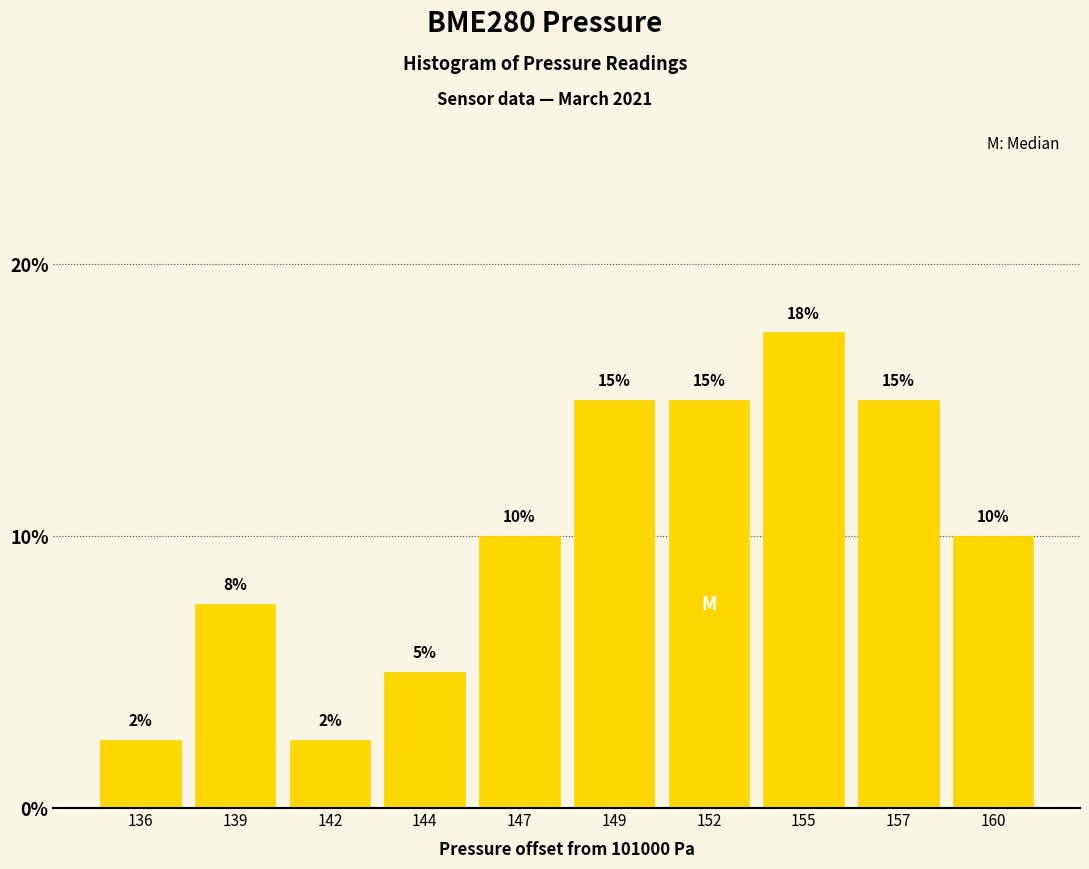

What is the sum of all values?

100.0